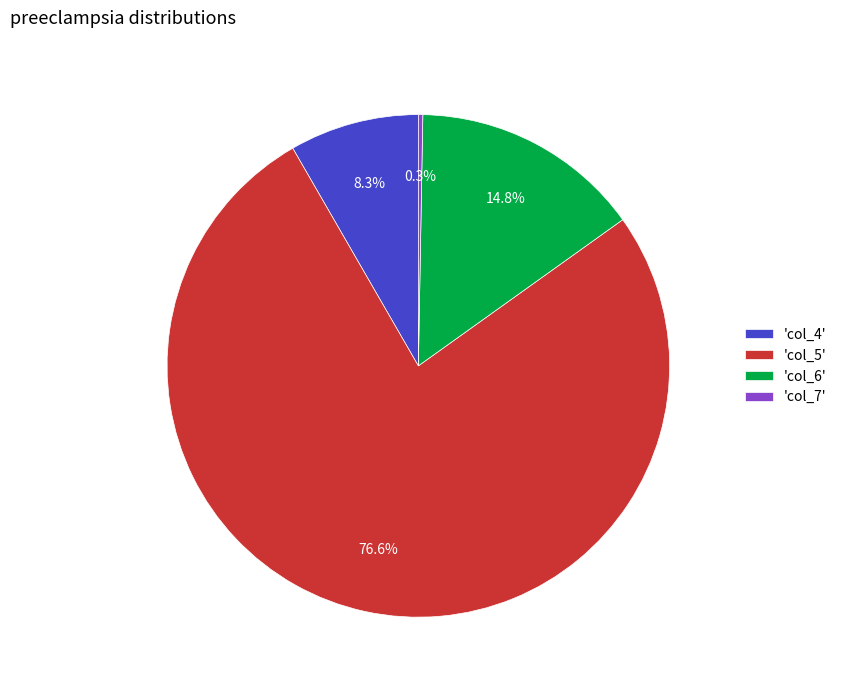

Approximately how many times larger is the value at 'col_5' compared to 'col_6'?

5.2